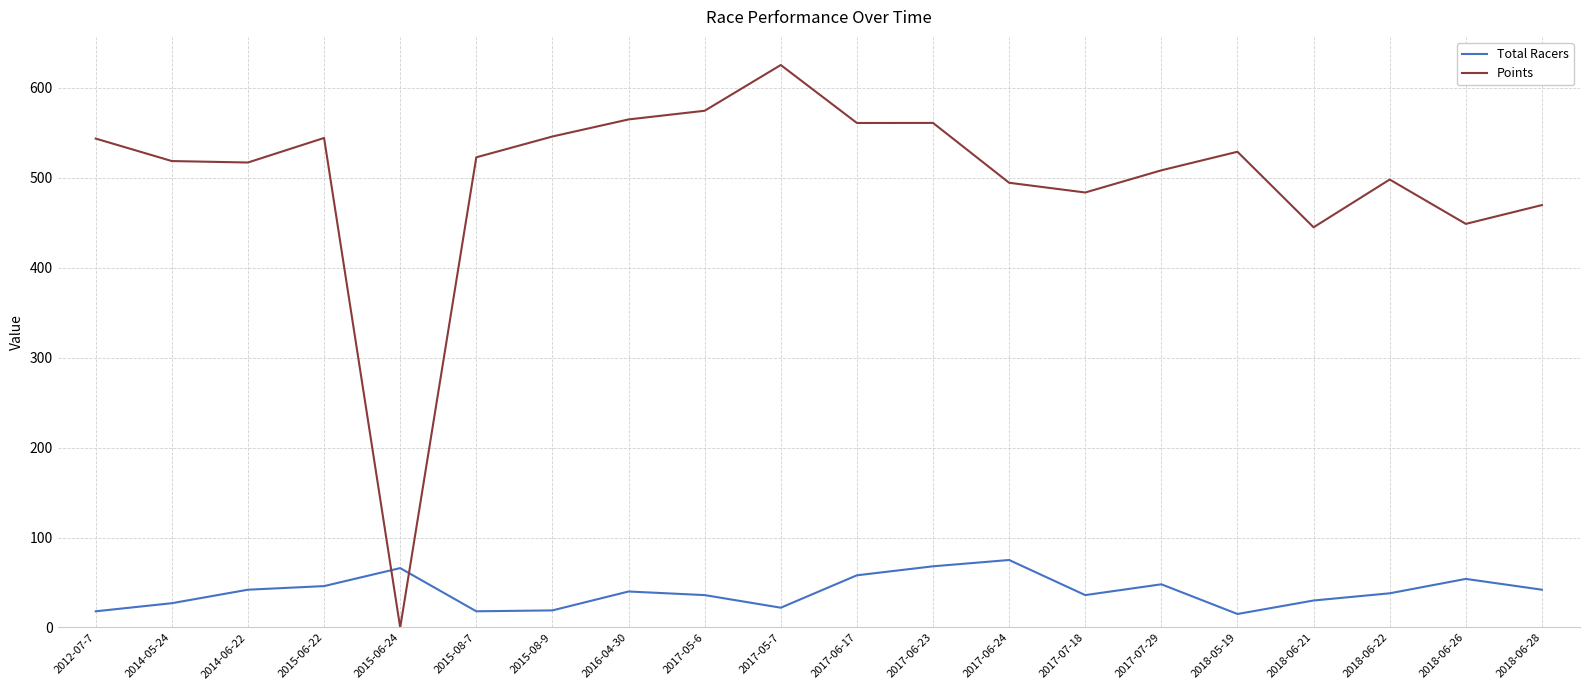

After their last crossing, which series has the higher values: Total Racers or Points?

Points